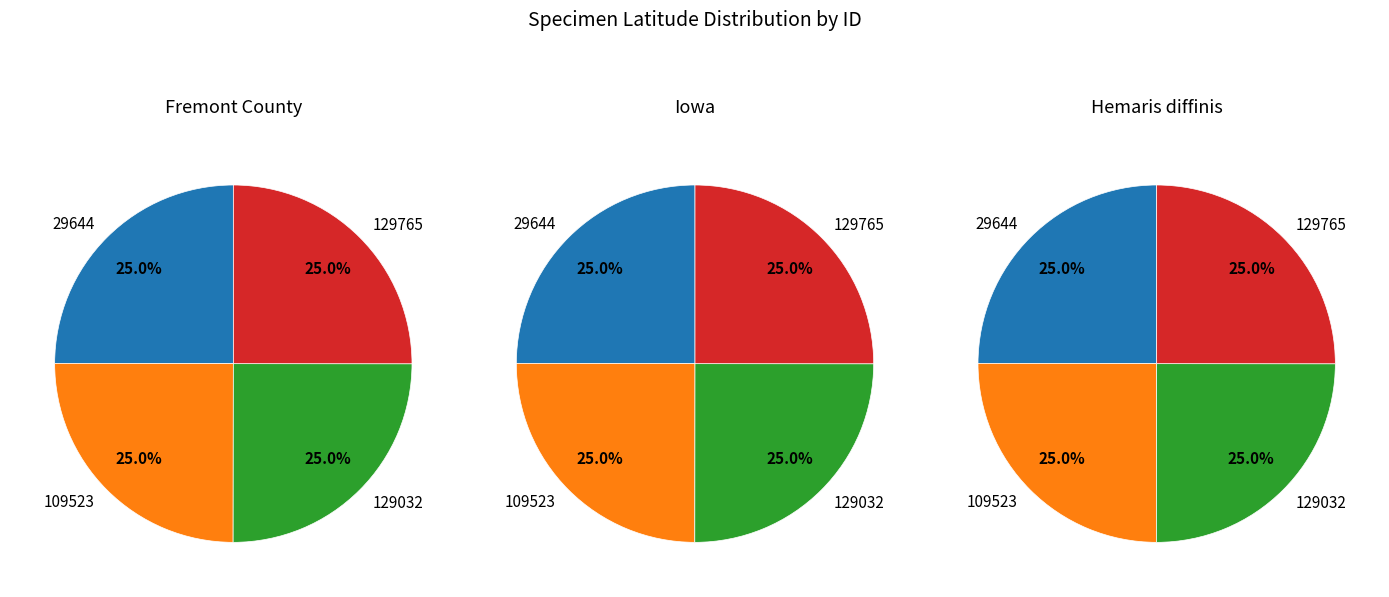

To the nearest percent, what is the average slice percentage?

25%